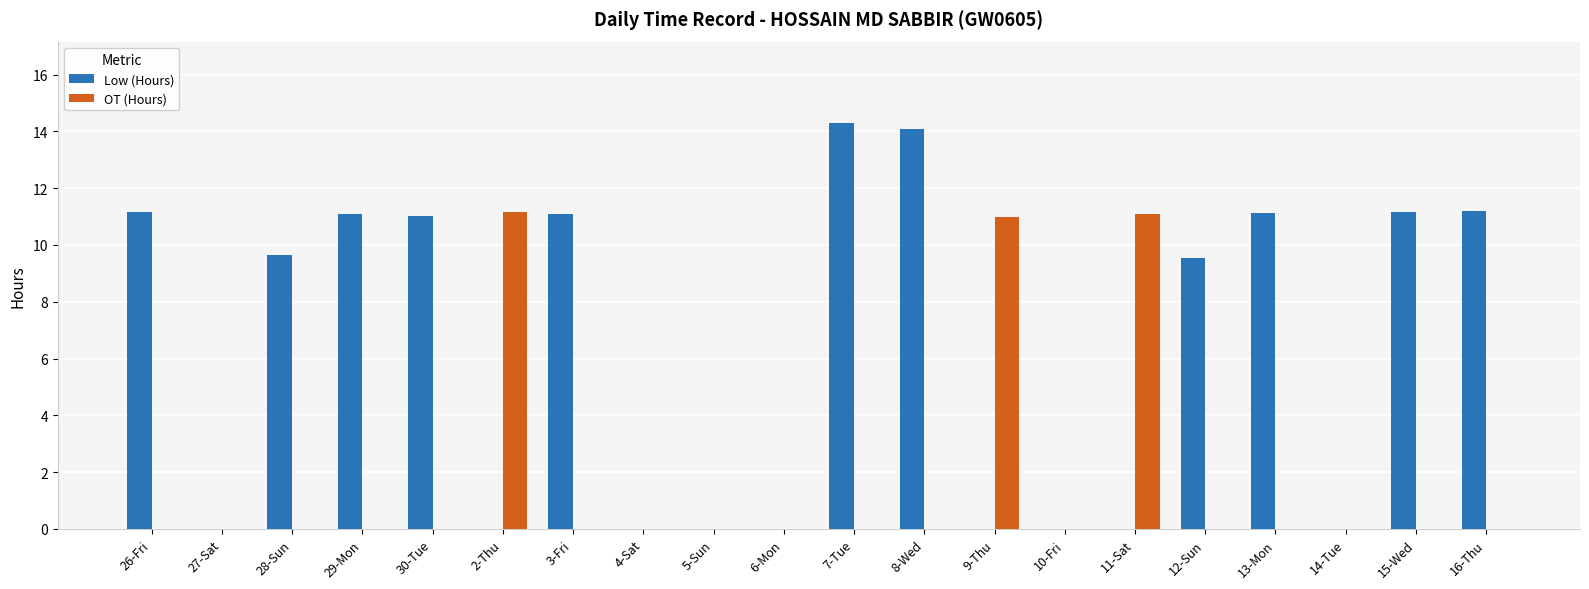

Is it true that OT (Hours) equals 6.9 at 30-Tue?

False